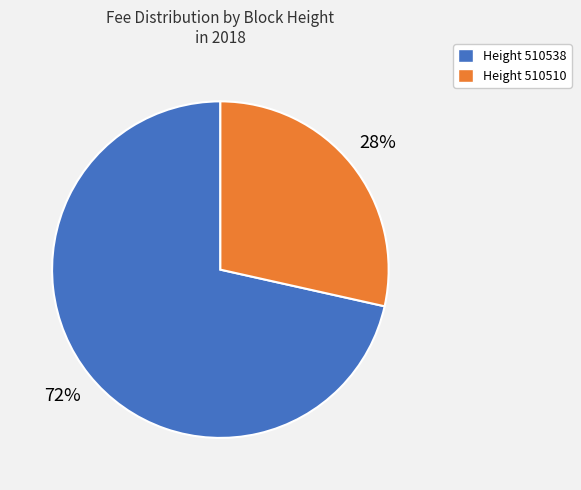

To the nearest percent, what portion does Height 510538 represent?

72%